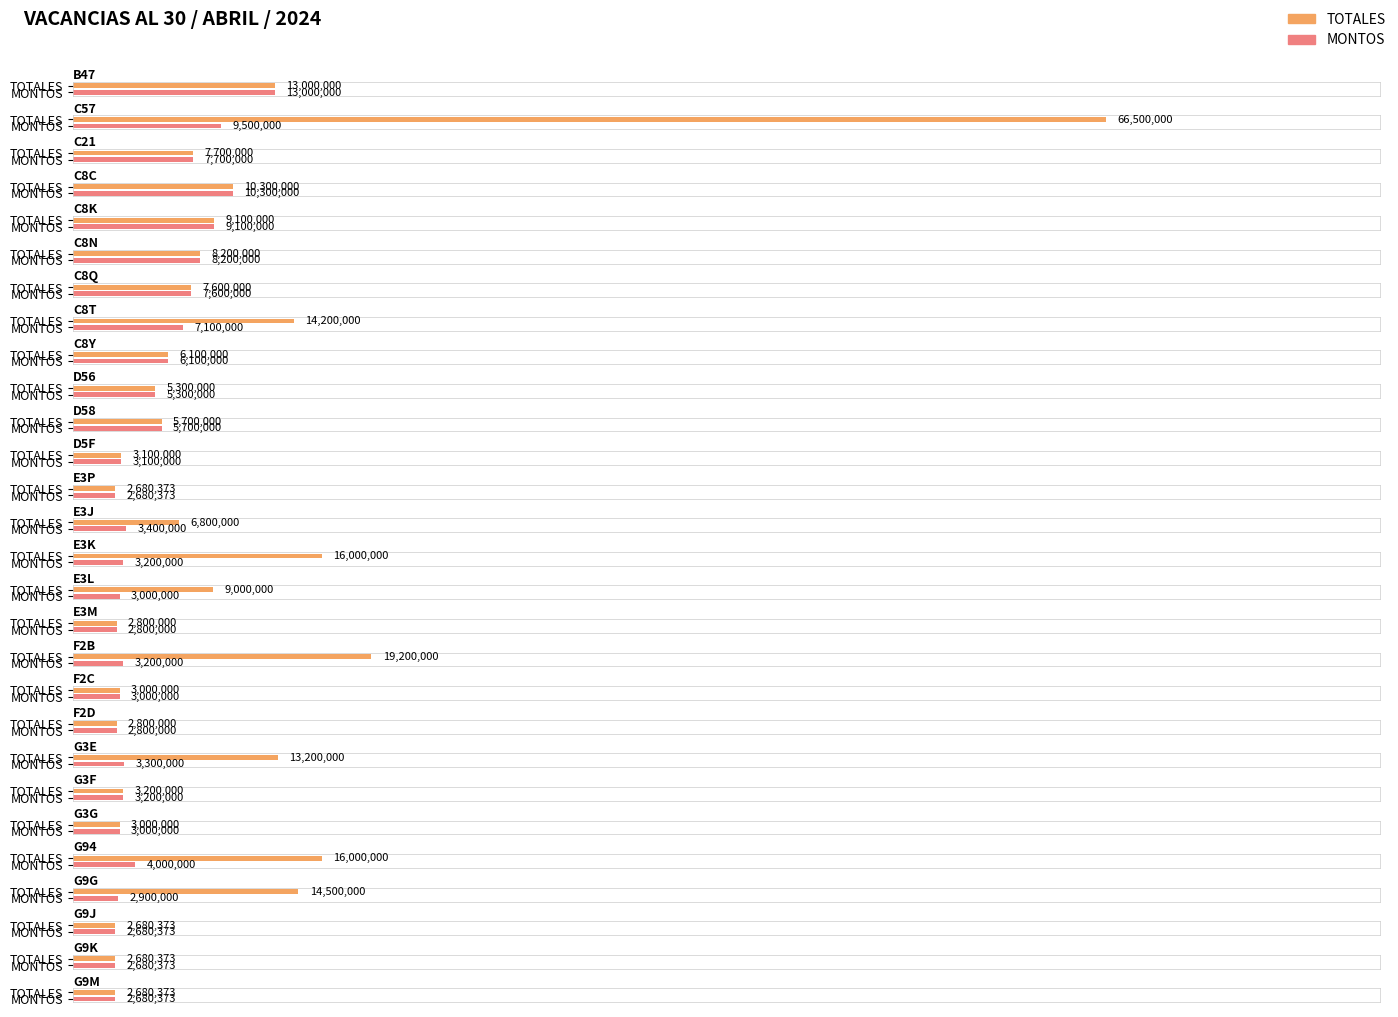

Rank the series by their average value, from lowest to highest.

MONTOS, TOTALES